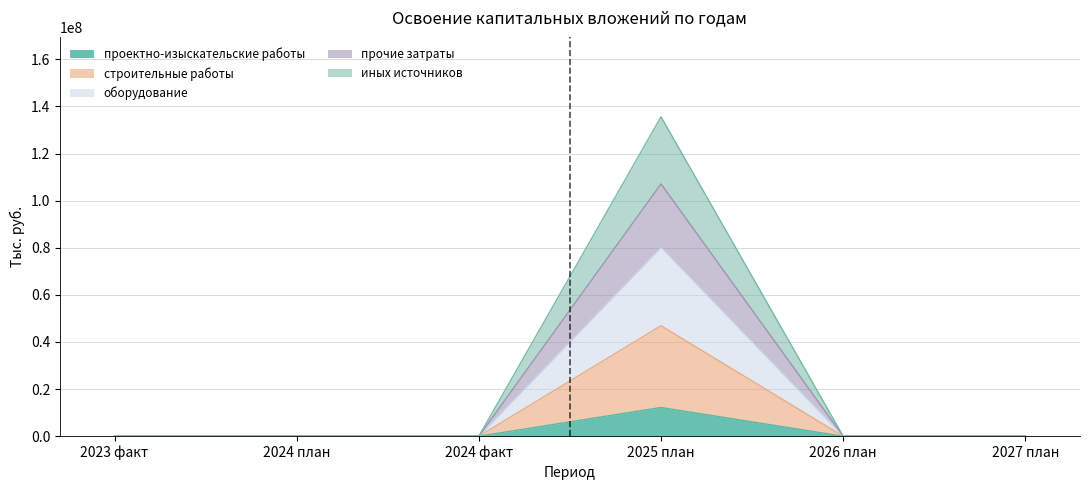

How many lines are shown in the chart?

5